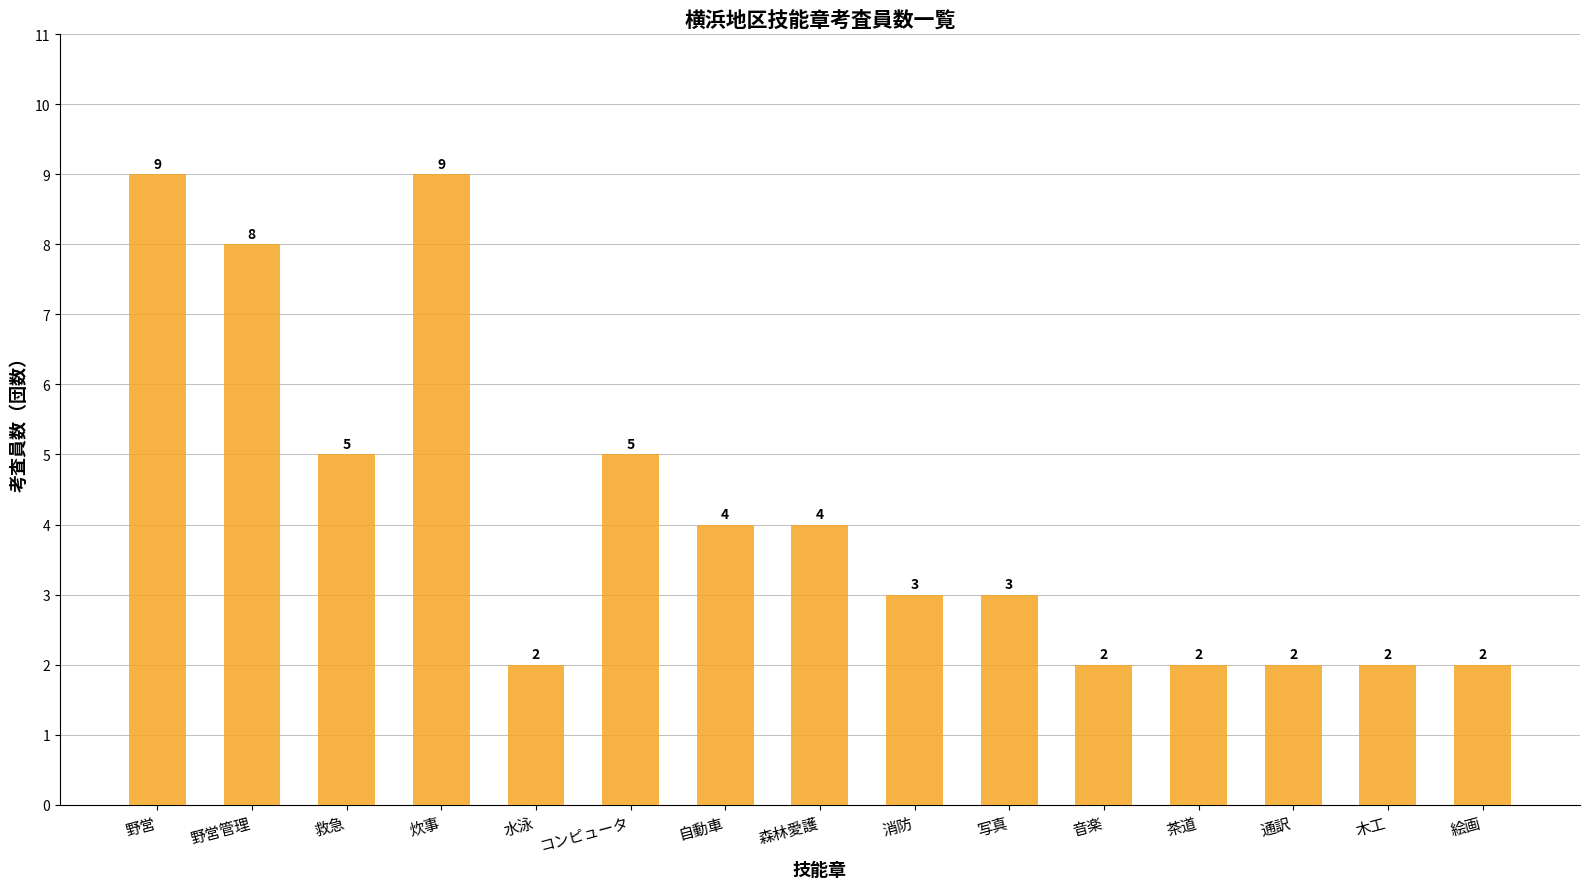

How many values are between 2 and 5?

12